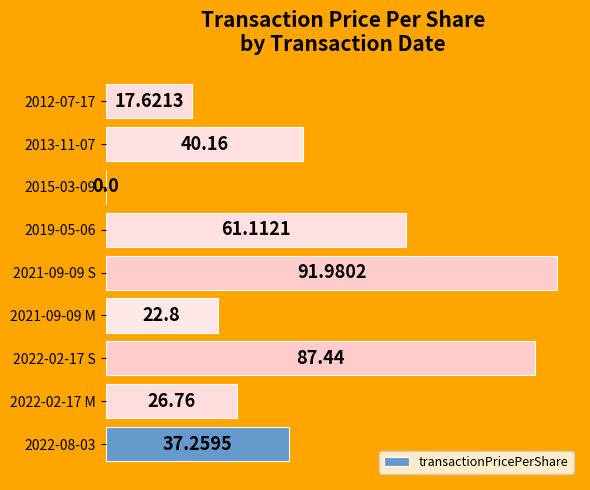

What is the average value?

42.8